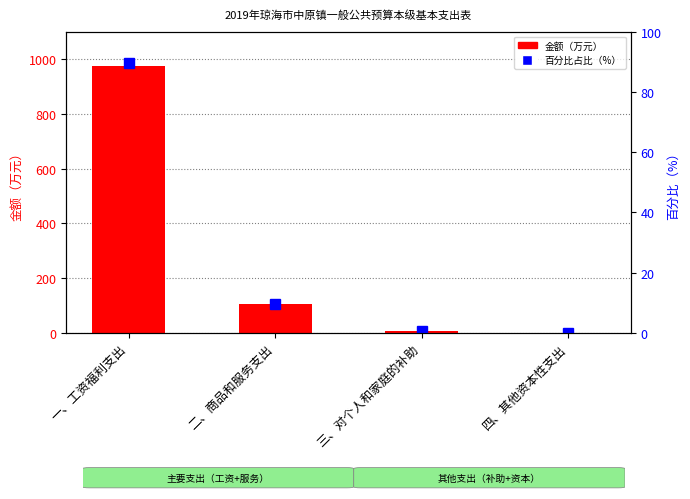

Is the value of 金额（万元） at 一、工资福利支出 greater than the value of 百分比占比 at 三、对个人和家庭的补助?

Yes